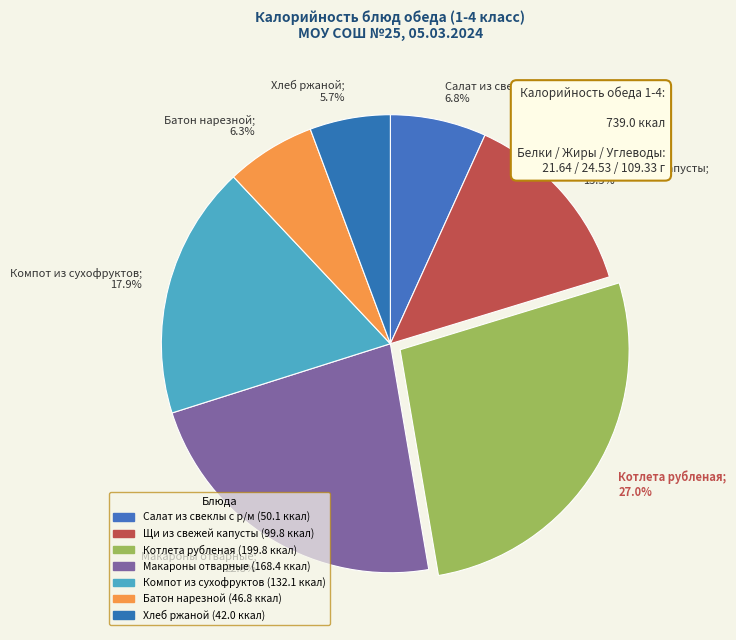

How much of the chart is everything except Компот из сухофруктов?

82.1%